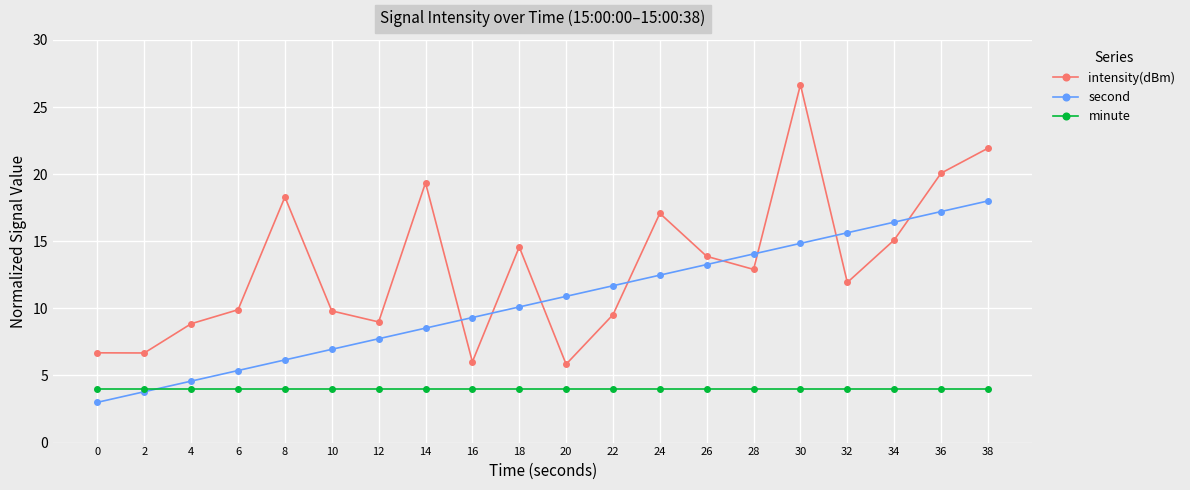

Is this an area chart (filled region under the line)?

No